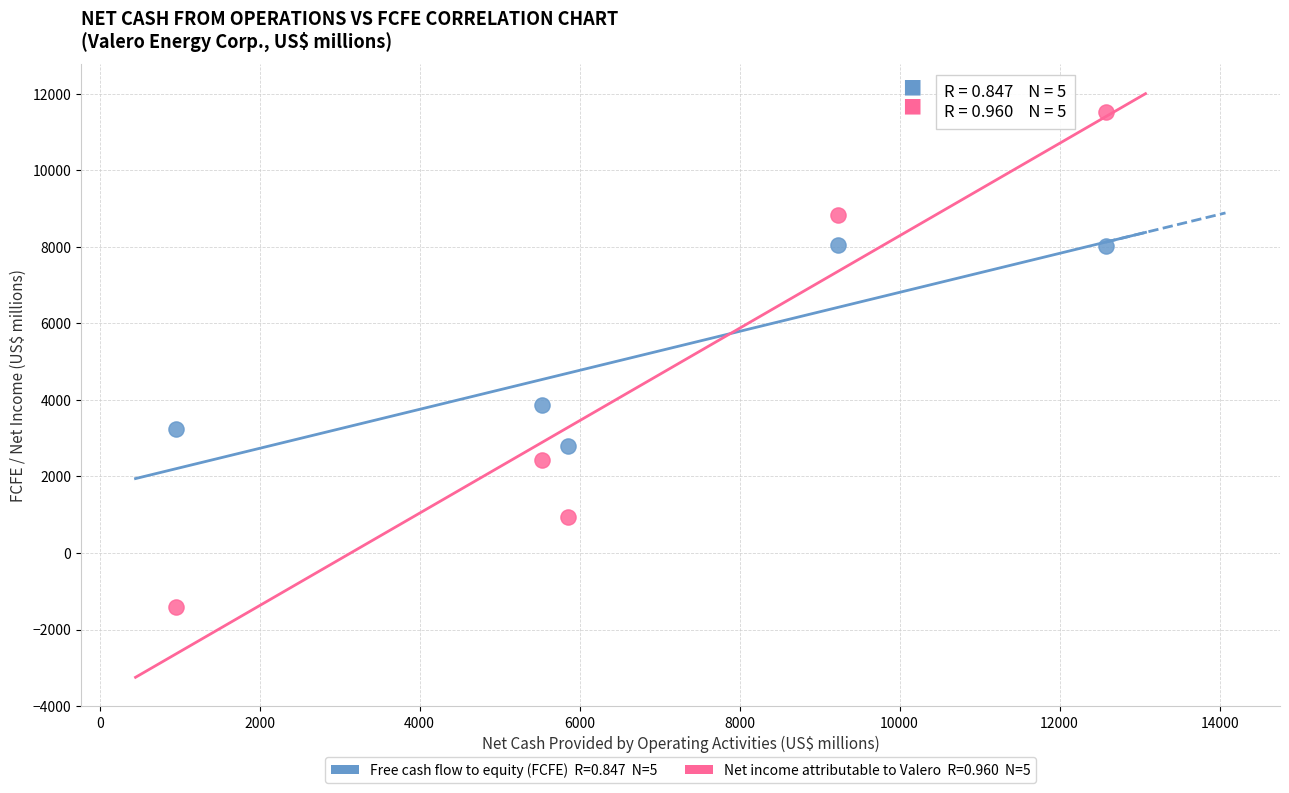

Across all series, what Y value is closest to 5053?

3857